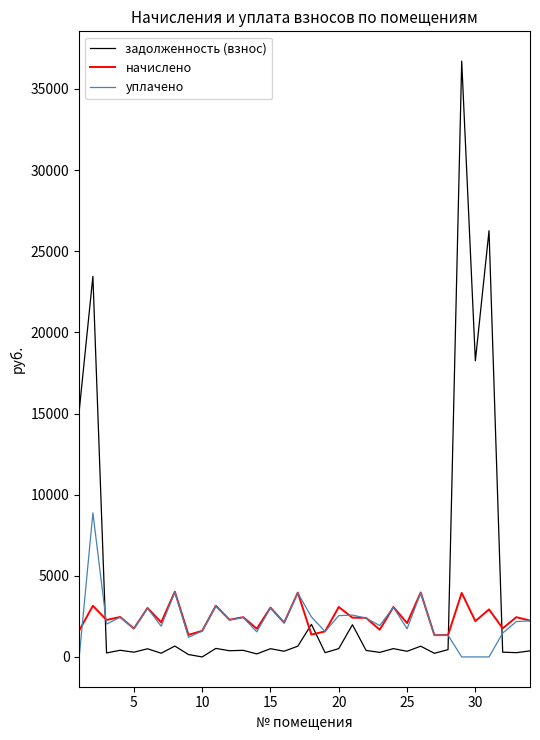

Which series has the largest total across all categories?

задолженность (взнос)